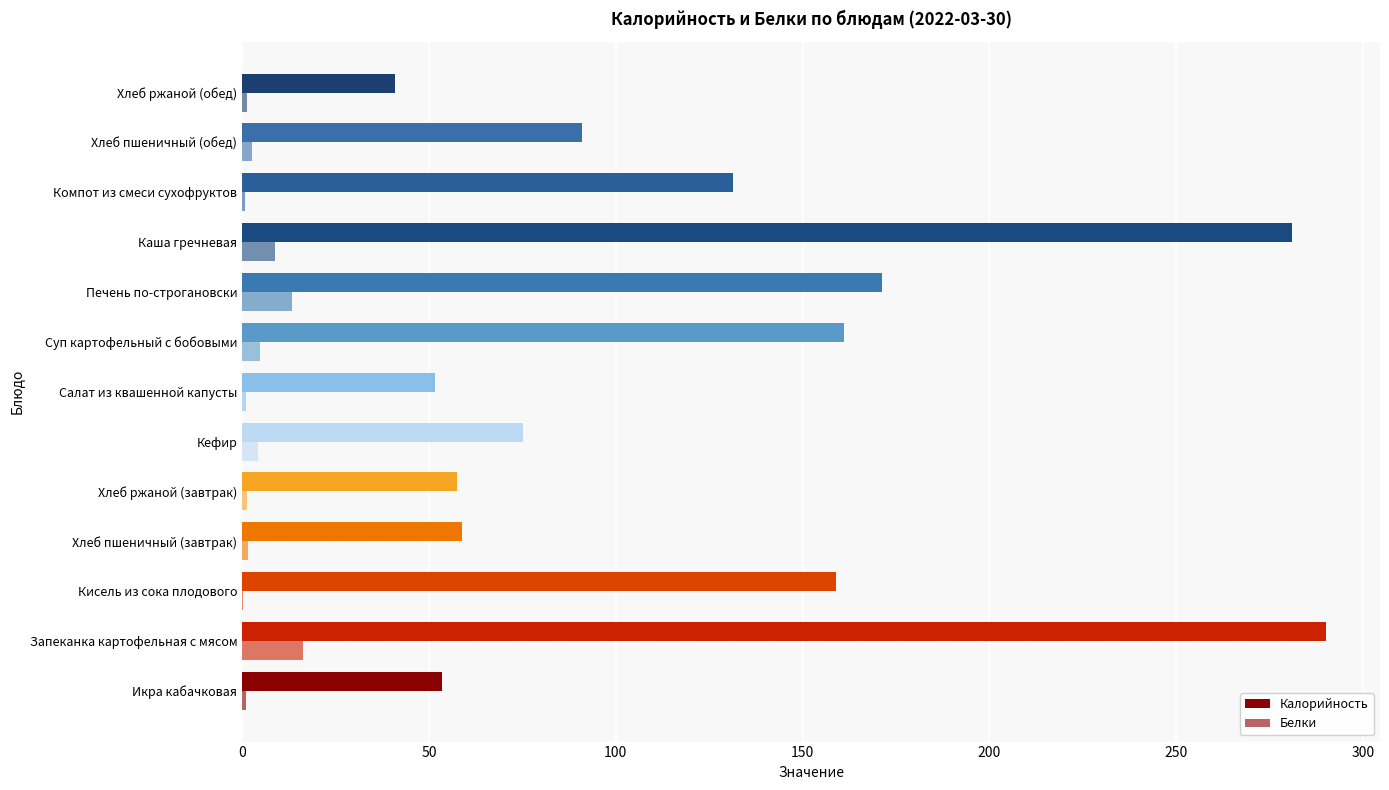

How many categories are shown in the chart?

13